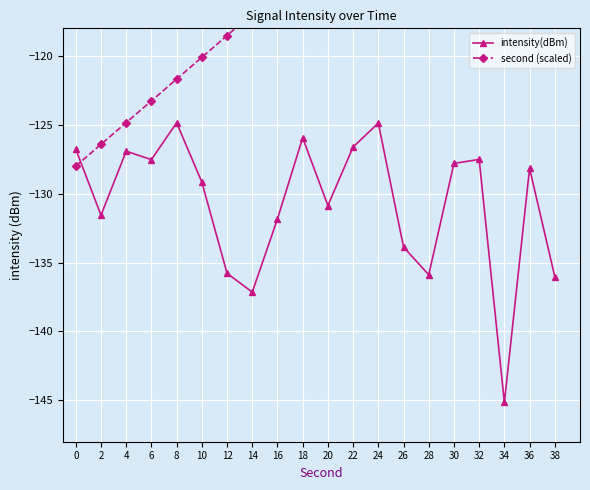

What is the total value across all series at 2?

-258.0